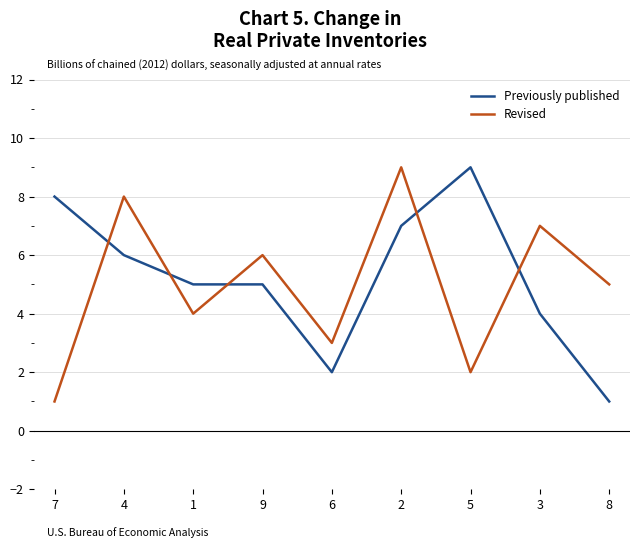

What is the difference between the highest and lowest values at 2?

2